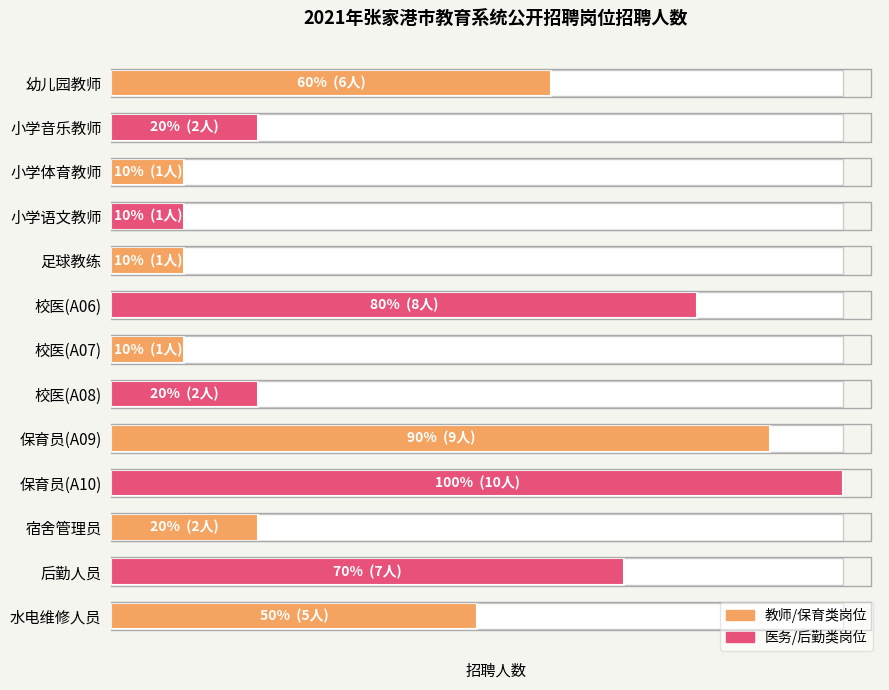

Count the number of categories in the chart.

13